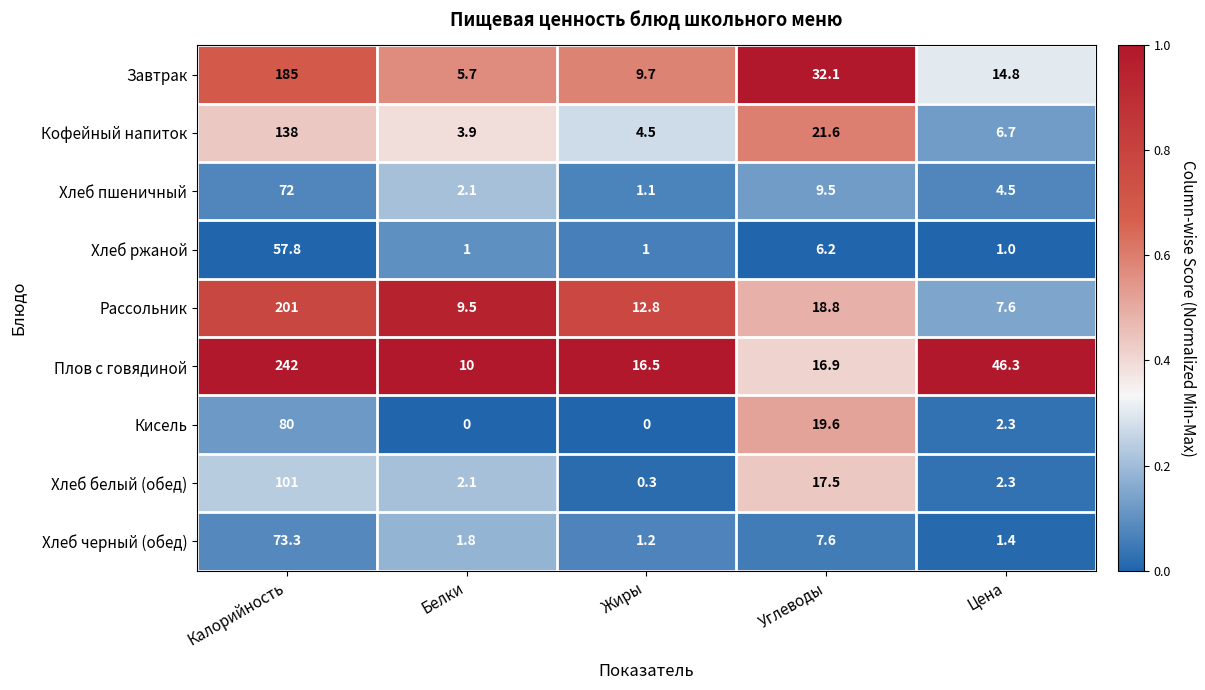

Which series has the widest spread of values?

Плов с говядиной